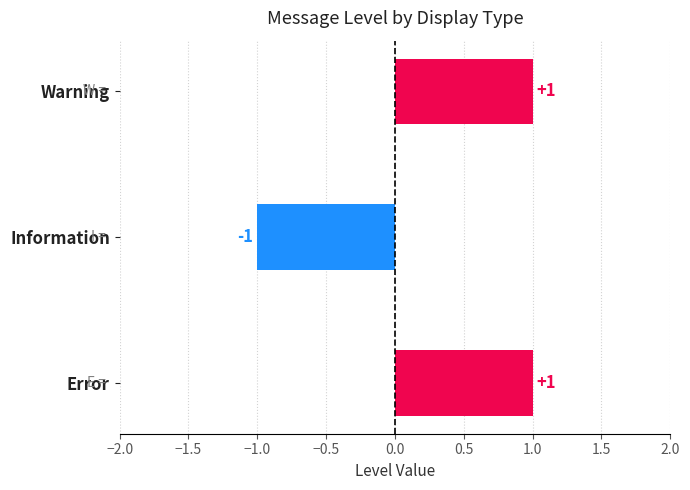

Which category has the lowest value across all series?

Information